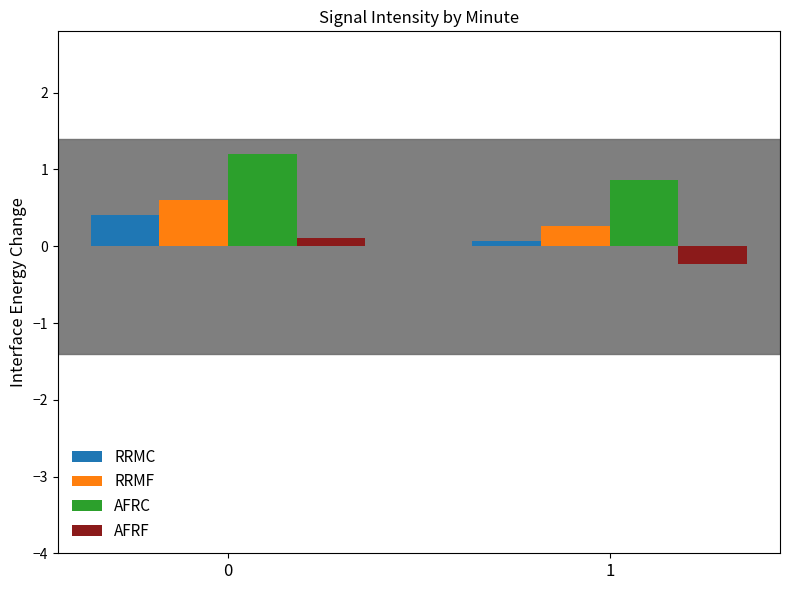

True or false: RRMC has a value of 0.7 at 0.

False